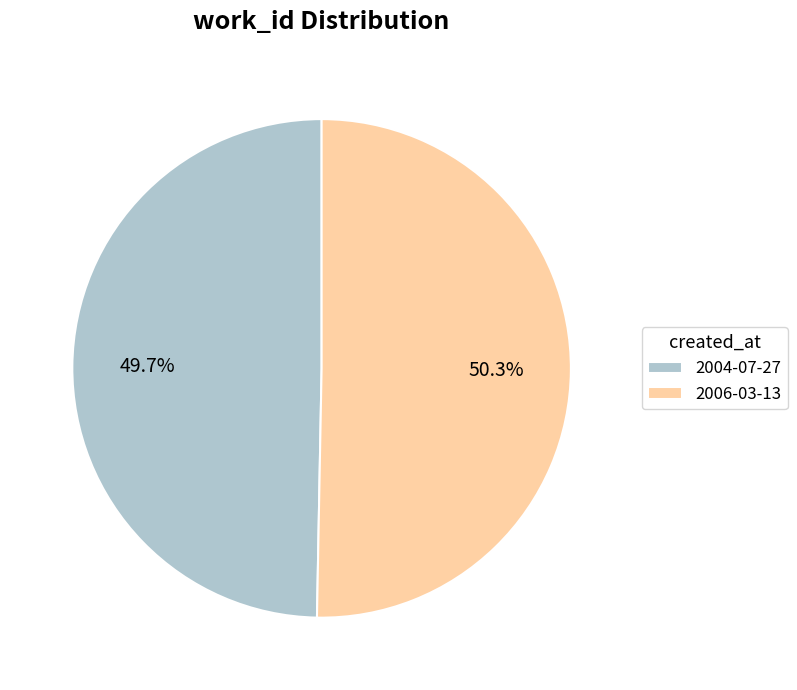

To the nearest percent, what is the average slice percentage?

50%